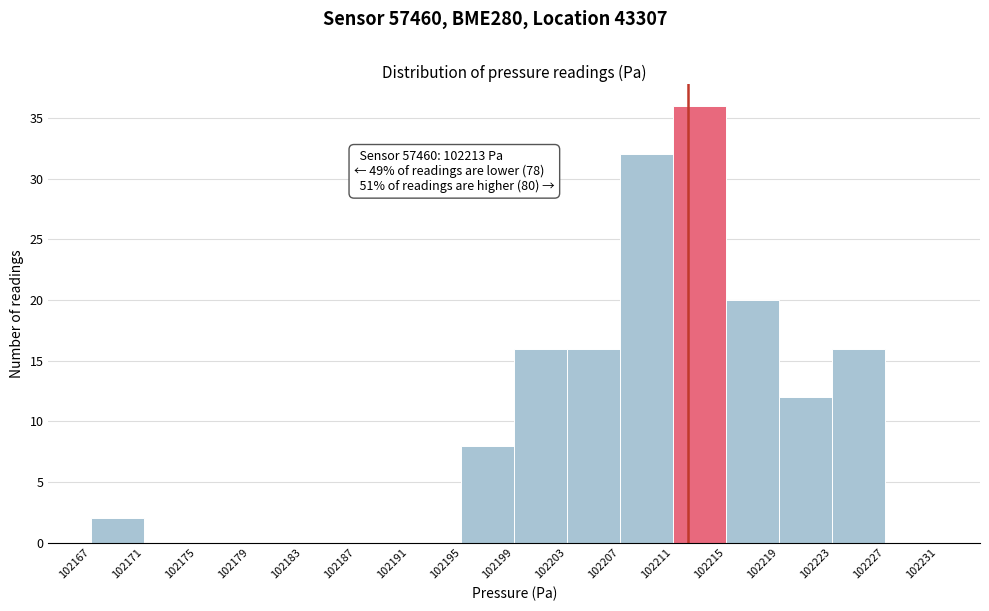

Reading left to right, what are all the values shown in this chart?

102167=2	102171=0	102175=0	102179=0	102183=0	102187=0	102191=0	102195=8	102199=16	102203=16	102207=32	102211=36	102215=20	102219=12	102223=16	102227=0